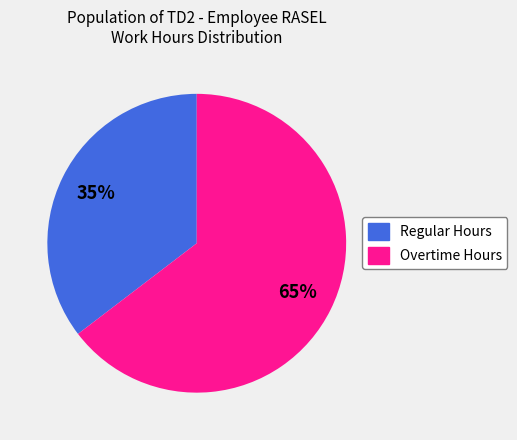

Is there any slice that represents more than half of the pie?

Yes